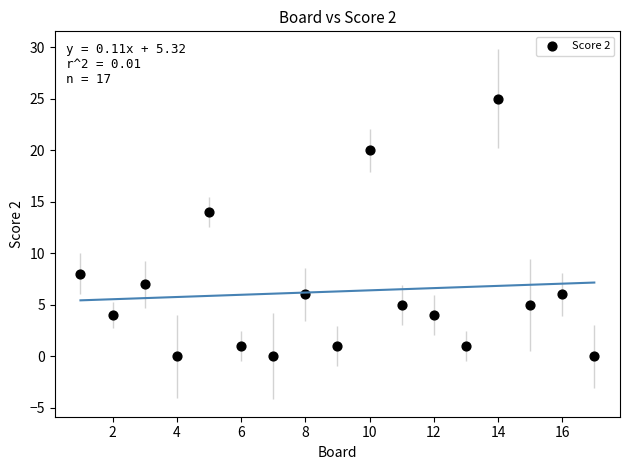

What is the range of X values (max minus min)?

16